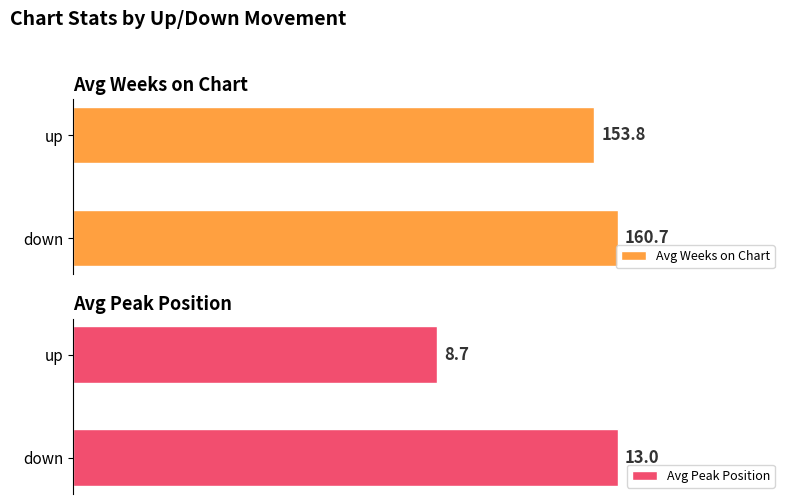

What is the approximate value of Avg Peak Position at 1?

8.7